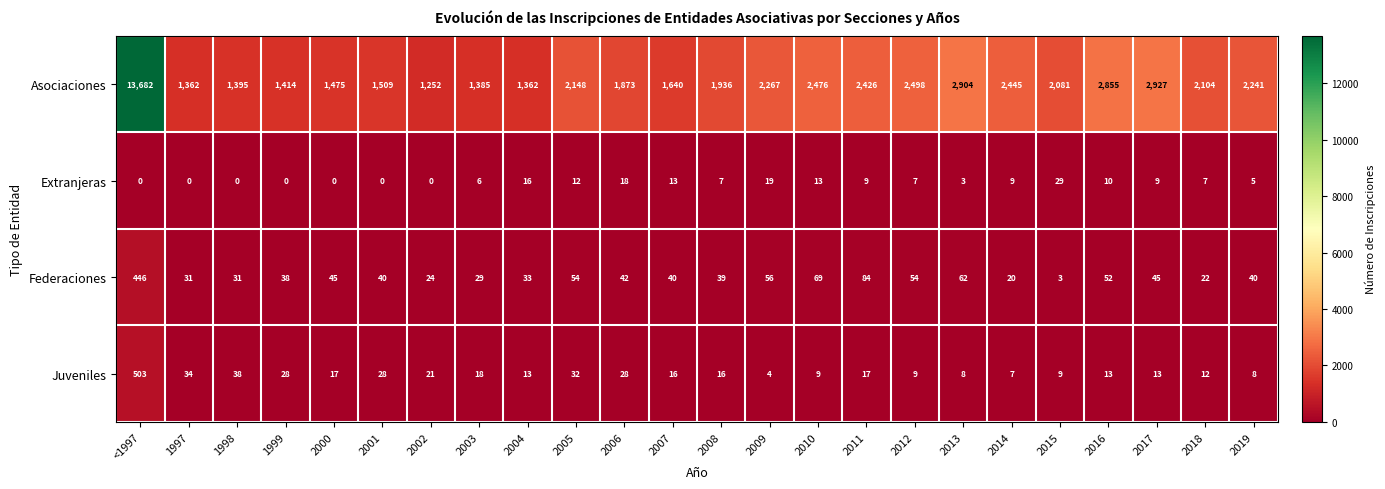

Which category has the highest value in the Juveniles series?

<1997